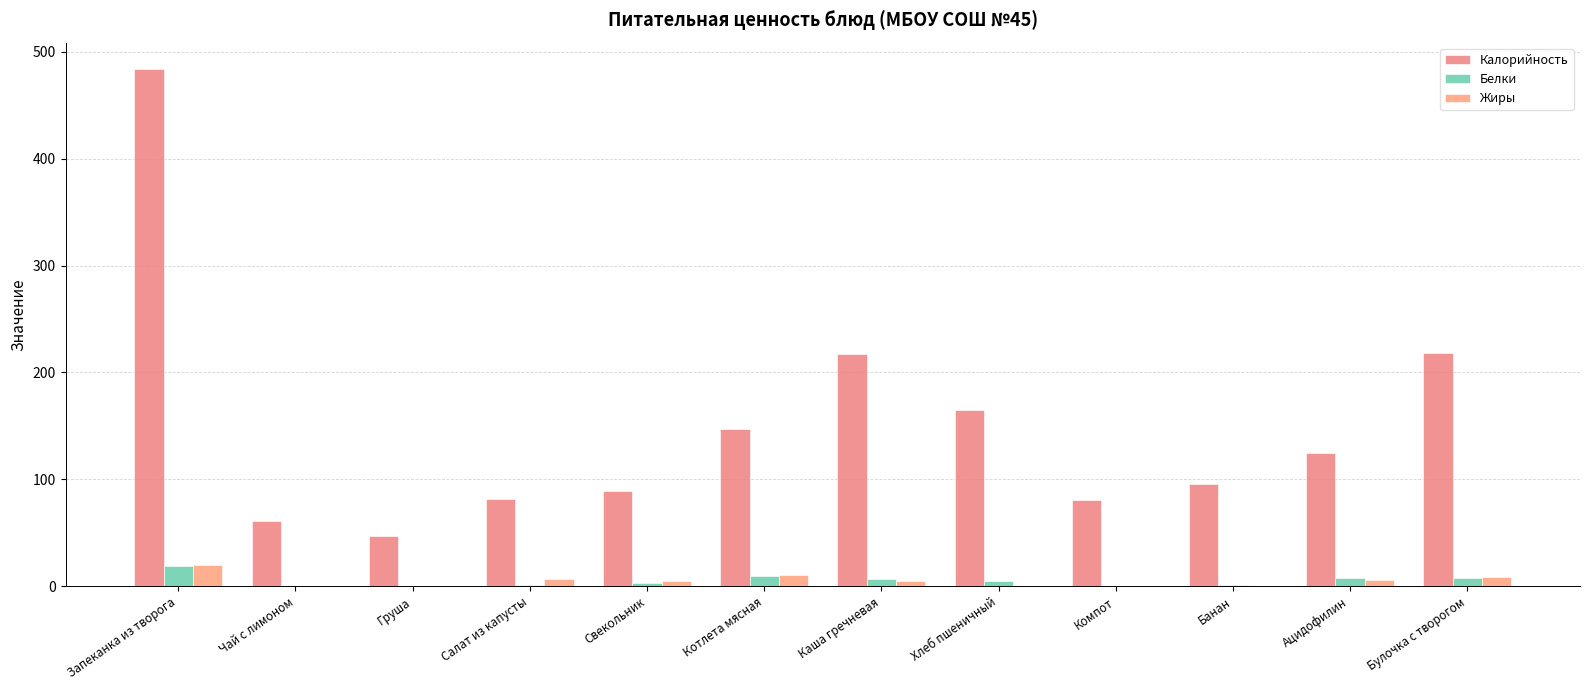

Between Чай с лимоном and Свекольник, which series saw the biggest shift?

Калорийность